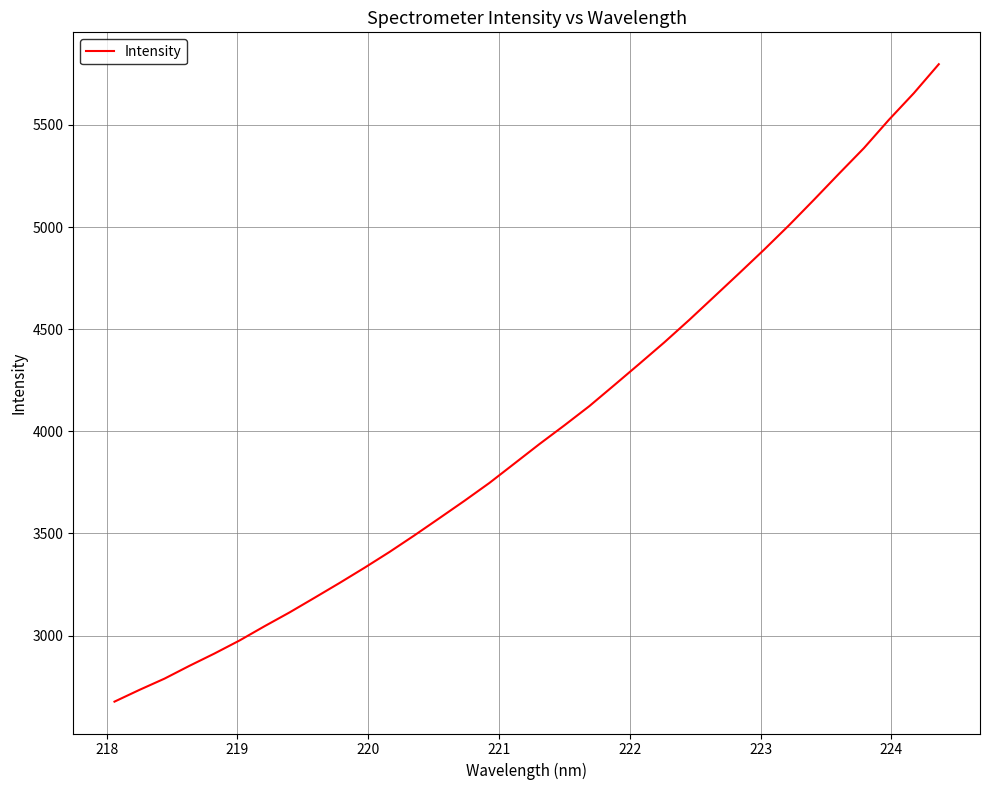

What is the smallest value displayed?

2676.8